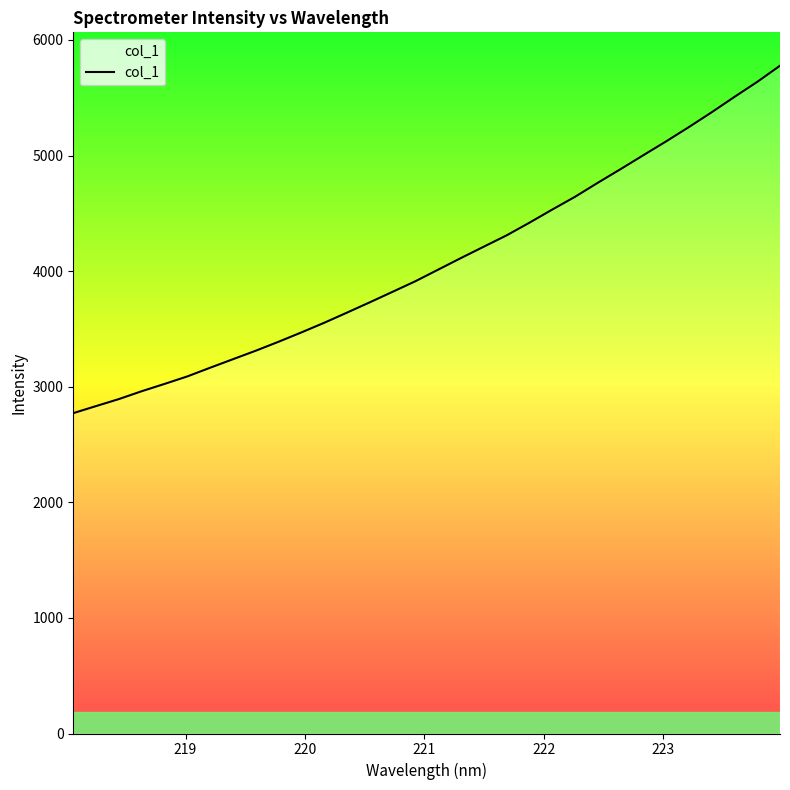

What is the difference between the maximum and minimum values?

3005.5